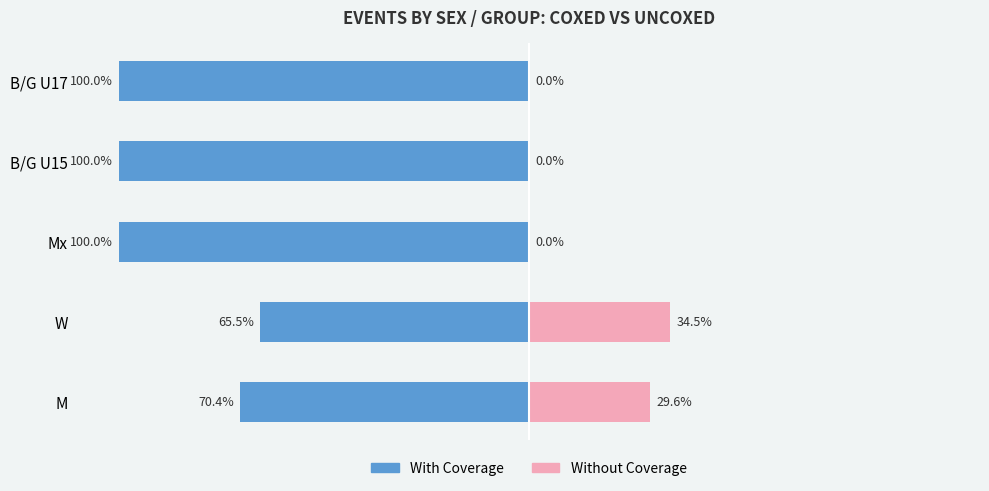

What is the sum of the With Coverage values at W and B/G U17?

-165.5